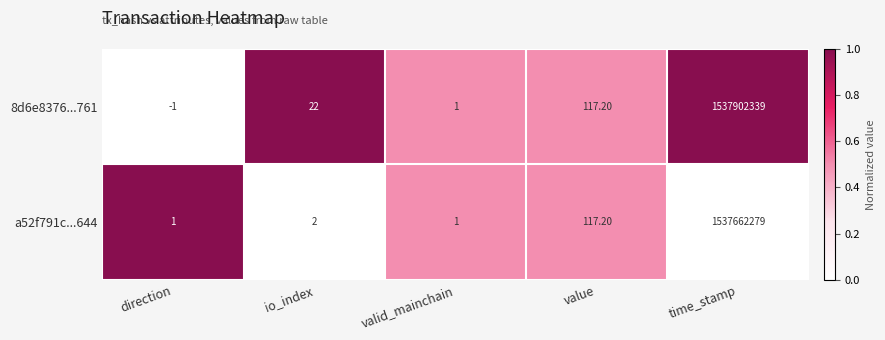

Which label corresponds to the largest value in the chart?

time_stamp